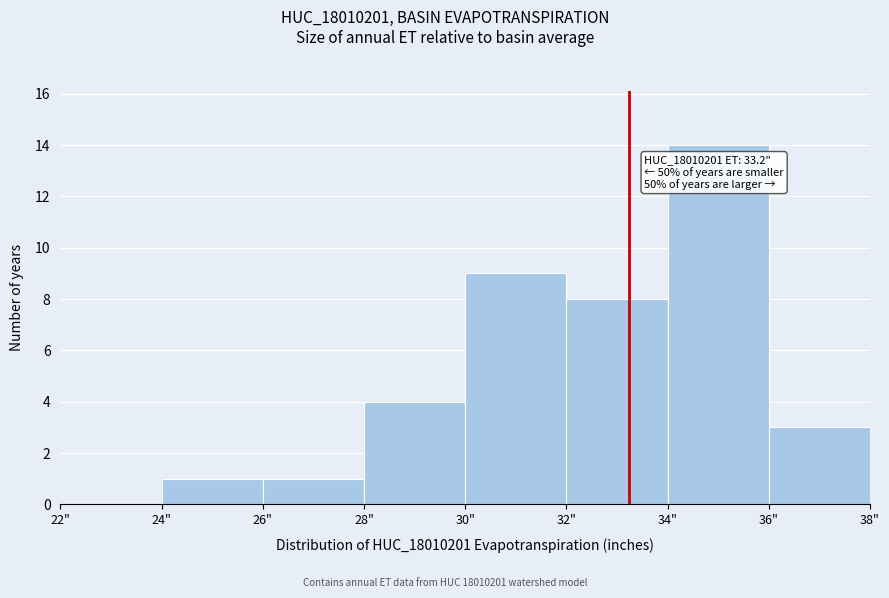

Which range on the x-axis has the tallest bar?

34 to 36